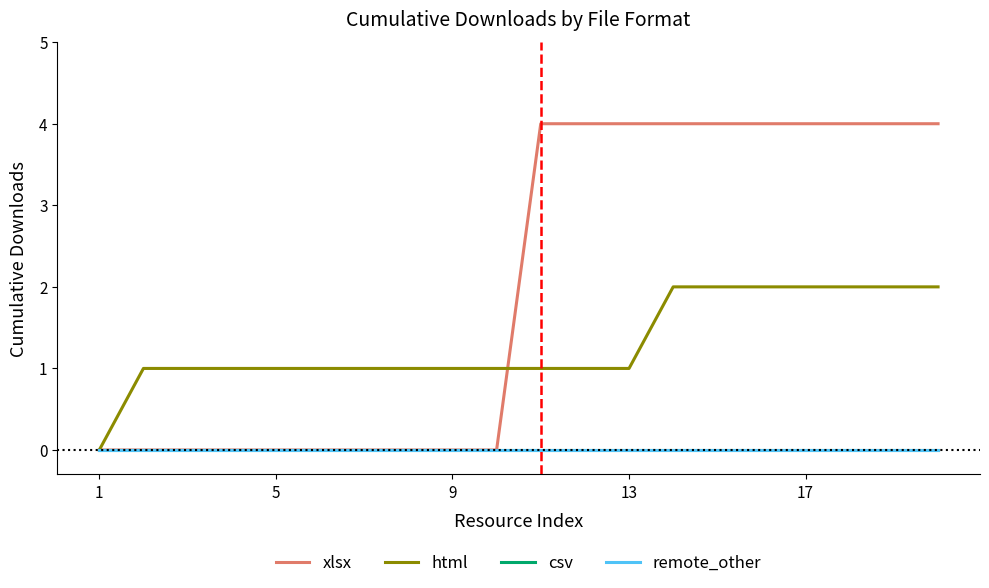

At which category does the chart reach its minimum across all series?

1